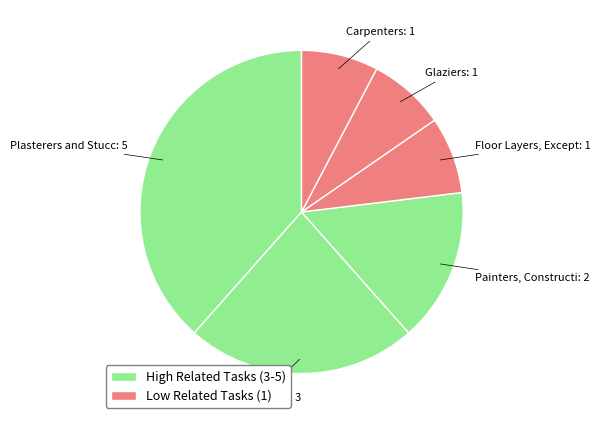

How many segments does this pie chart have?

6